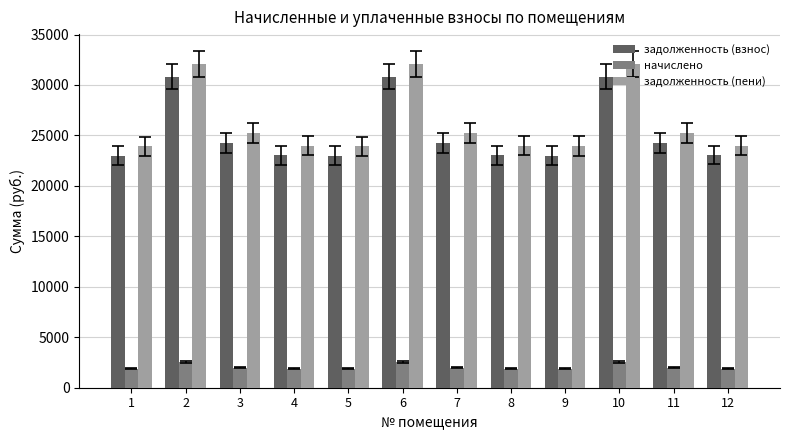

The value of задолженность (взнос) at 10 is 17170.5. True or false?

False